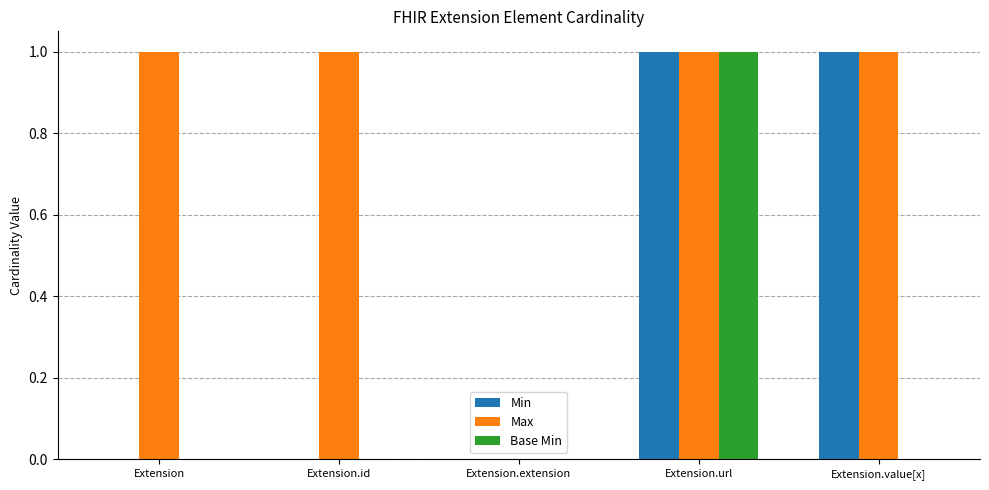

At which category is the sum across all series the highest?

Extension.url